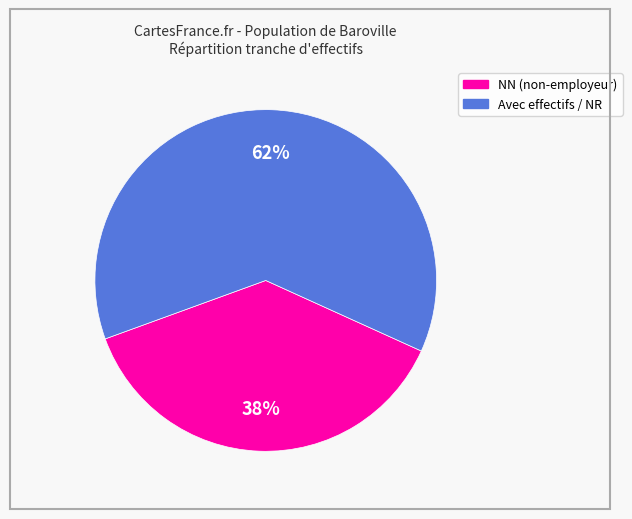

Does any single category account for the majority?

Yes